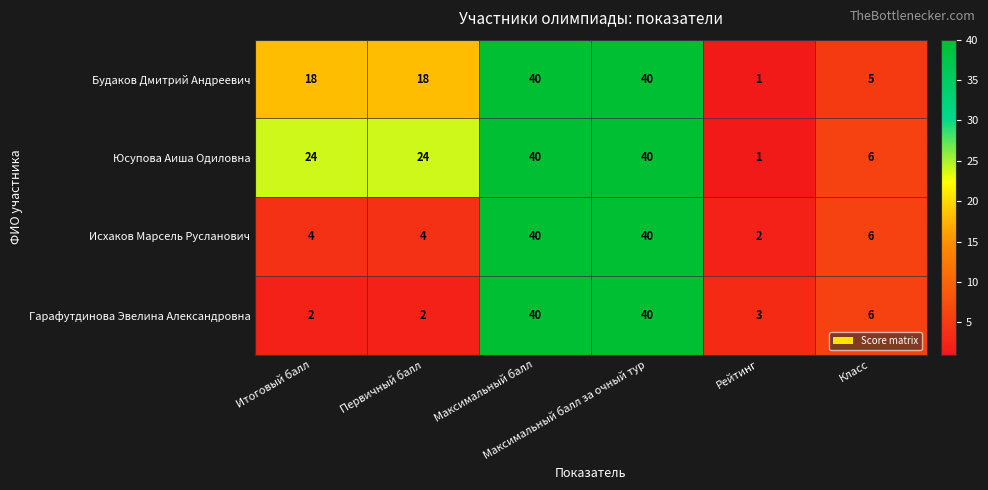

Which series has the largest total across all categories?

Юсупова Аиша Одиловна